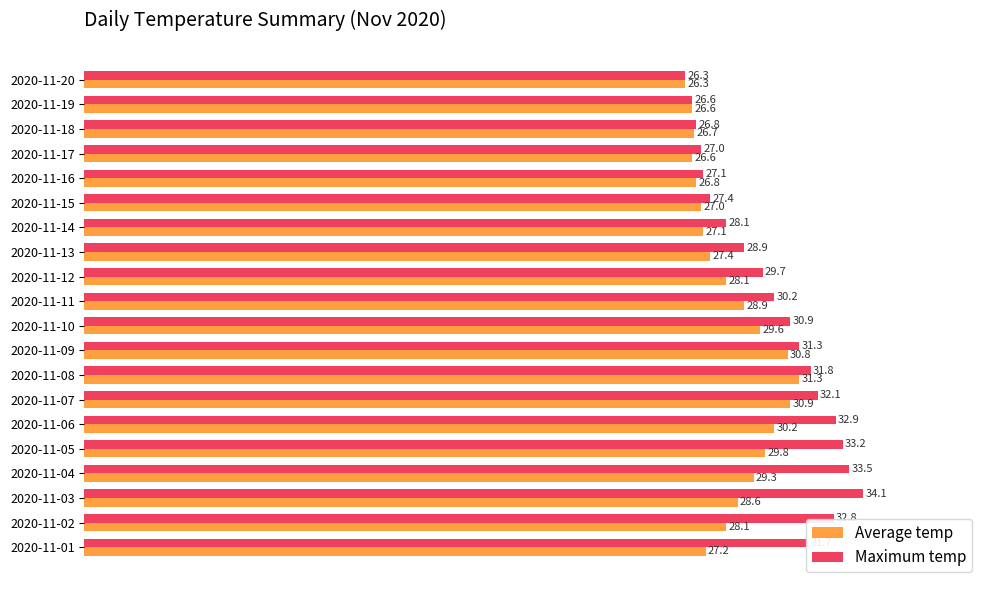

What is the difference between the Maximum temp values at 2020-11-18 and 2020-11-06?

6.1